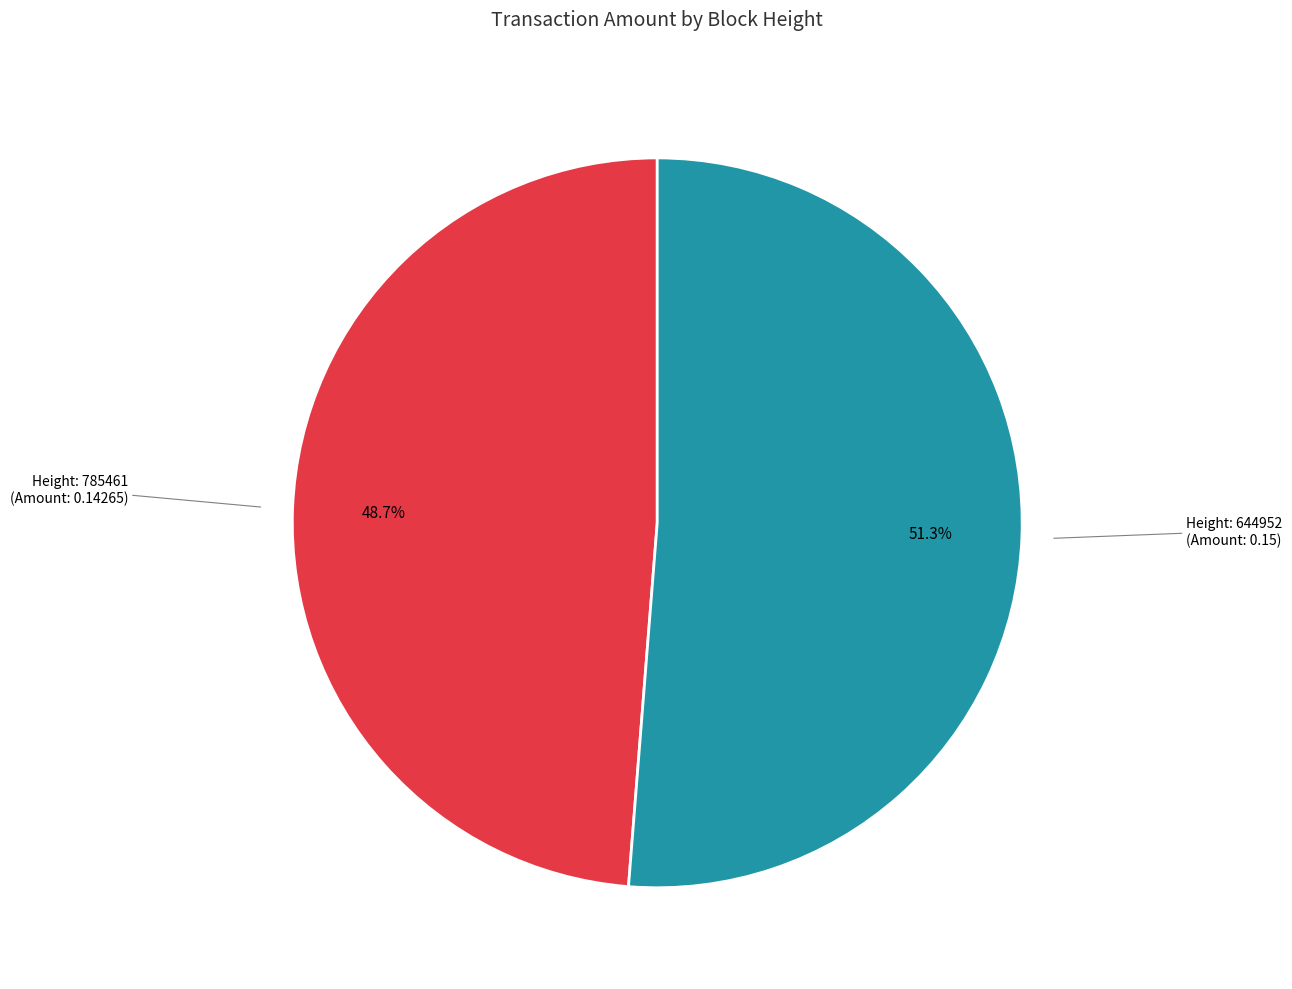

Does any single category account for the majority?

Yes